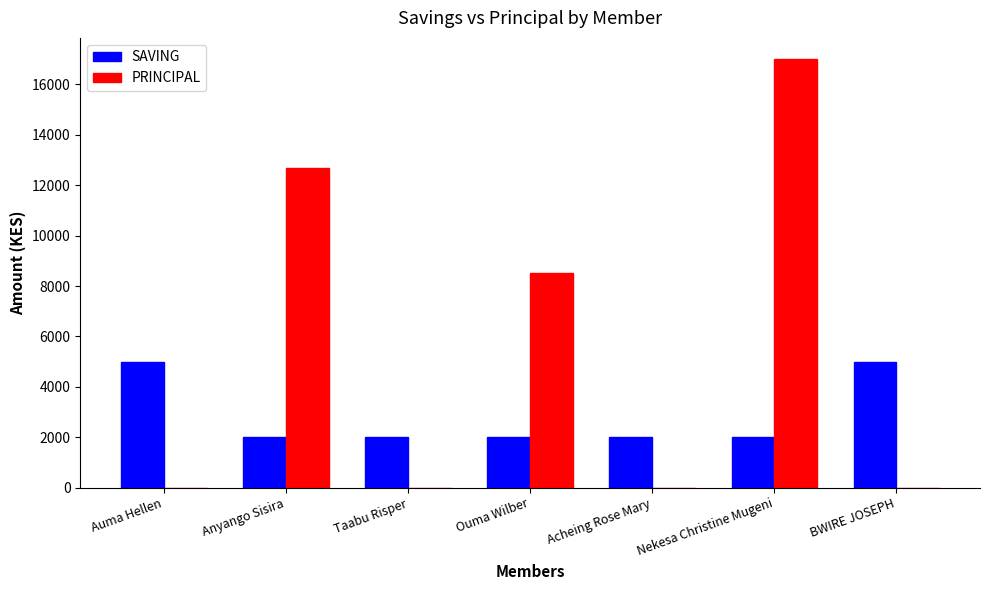

Is the value of SAVING at Taabu Risper greater than the value of PRINCIPAL at Anyango Sisira?

No